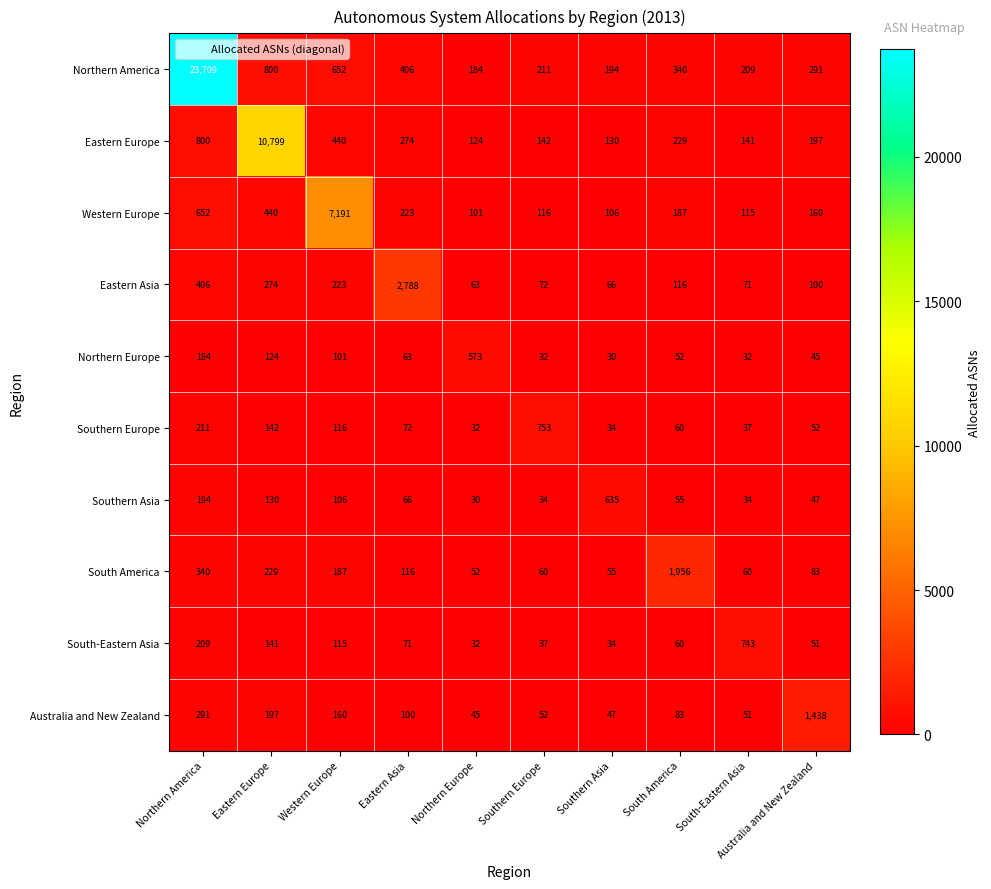

Is it true that Western Europe equals 106 at Southern Asia?

True